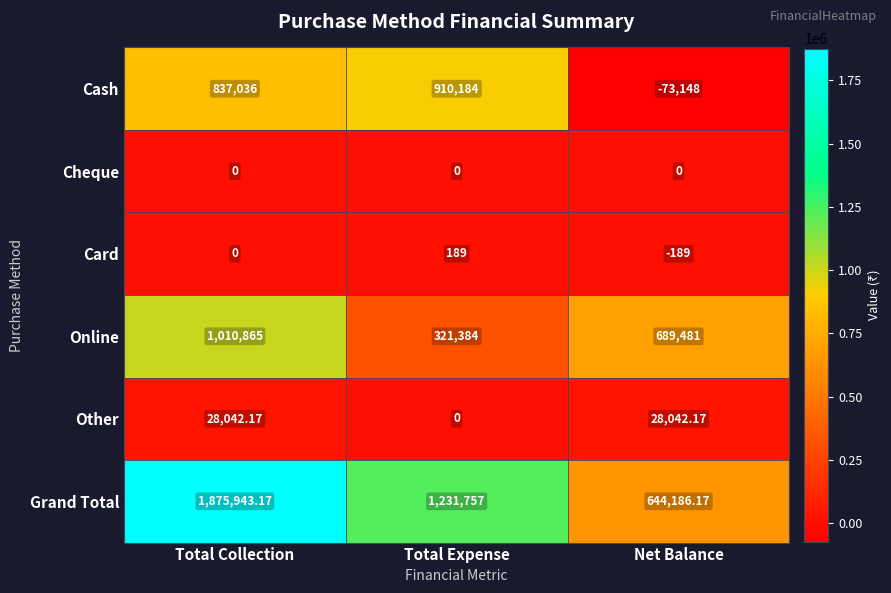

Which series has the widest spread of values?

Grand Total